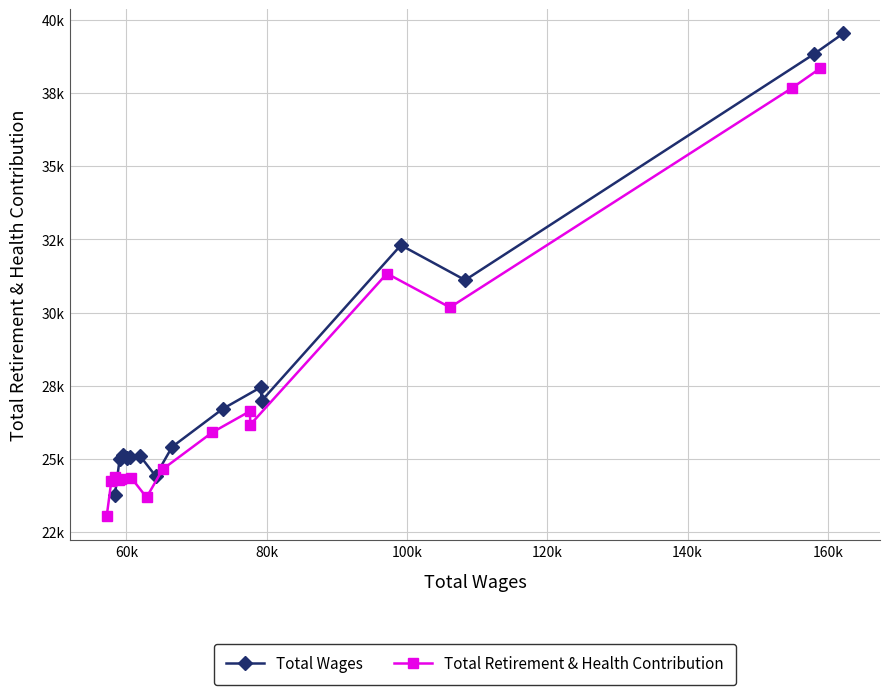

What is the value of the Total Wages point at the 2nd from the left?

25000.0